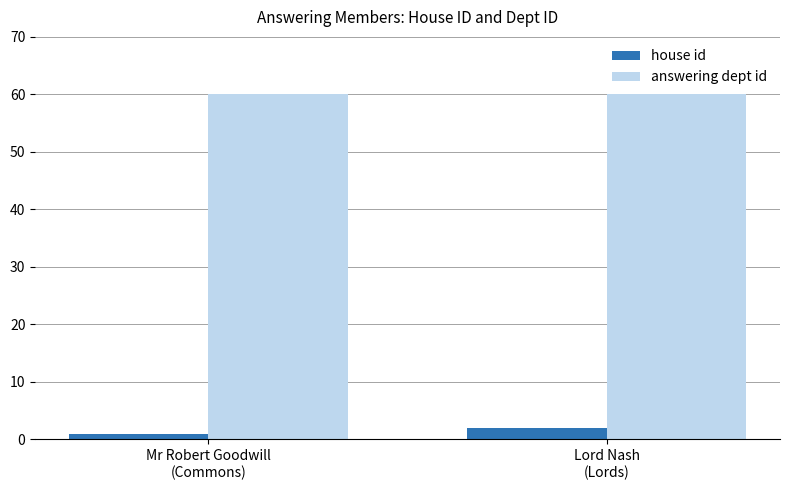

Is the value of house id at Mr Robert Goodwill
(Commons) greater than the value of answering dept id at Mr Robert Goodwill
(Commons)?

No